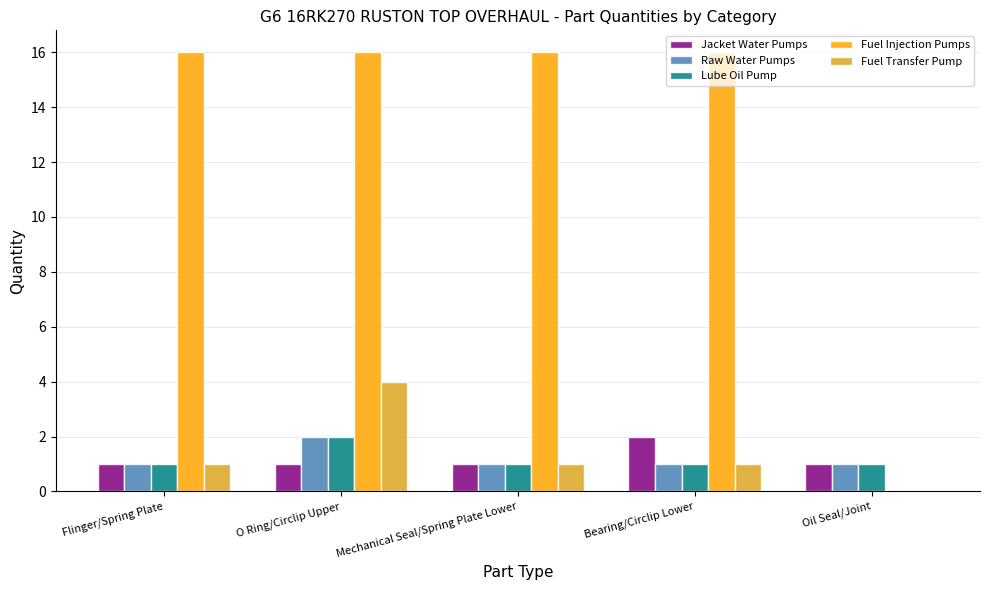

What is the sum of all Fuel Transfer Pump values?

7